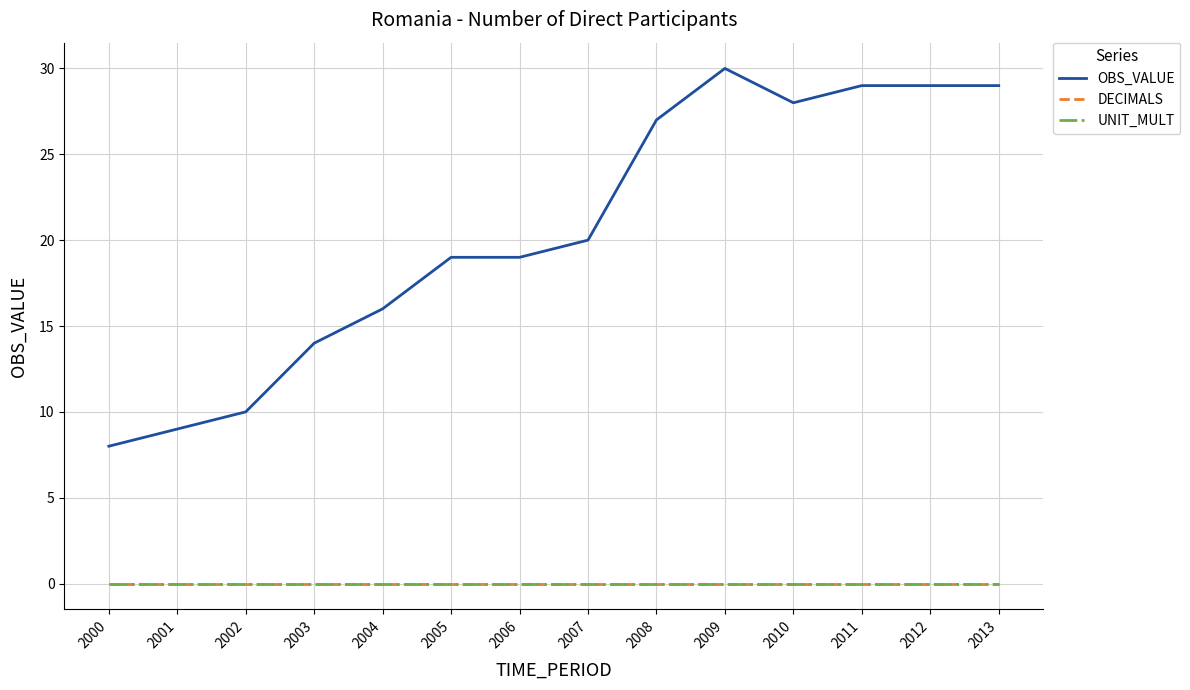

List the series in order of their peak value, lowest first.

DECIMALS, UNIT_MULT, OBS_VALUE